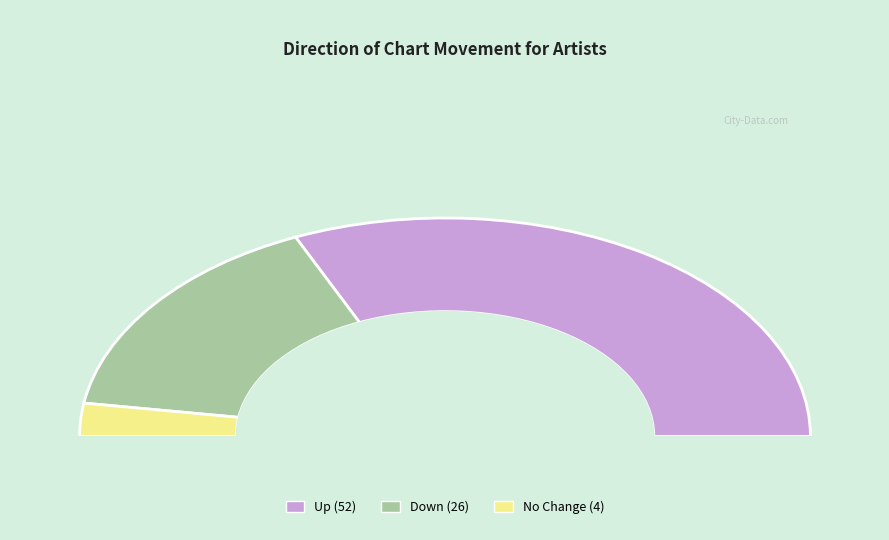

Is up the majority of the pie?

Yes